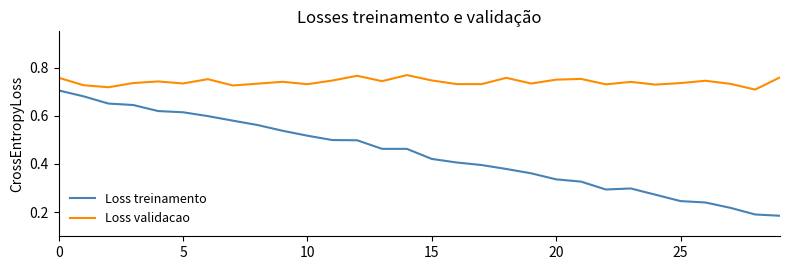

What are all the series names shown in the legend?

Loss treinamento, Loss validacao